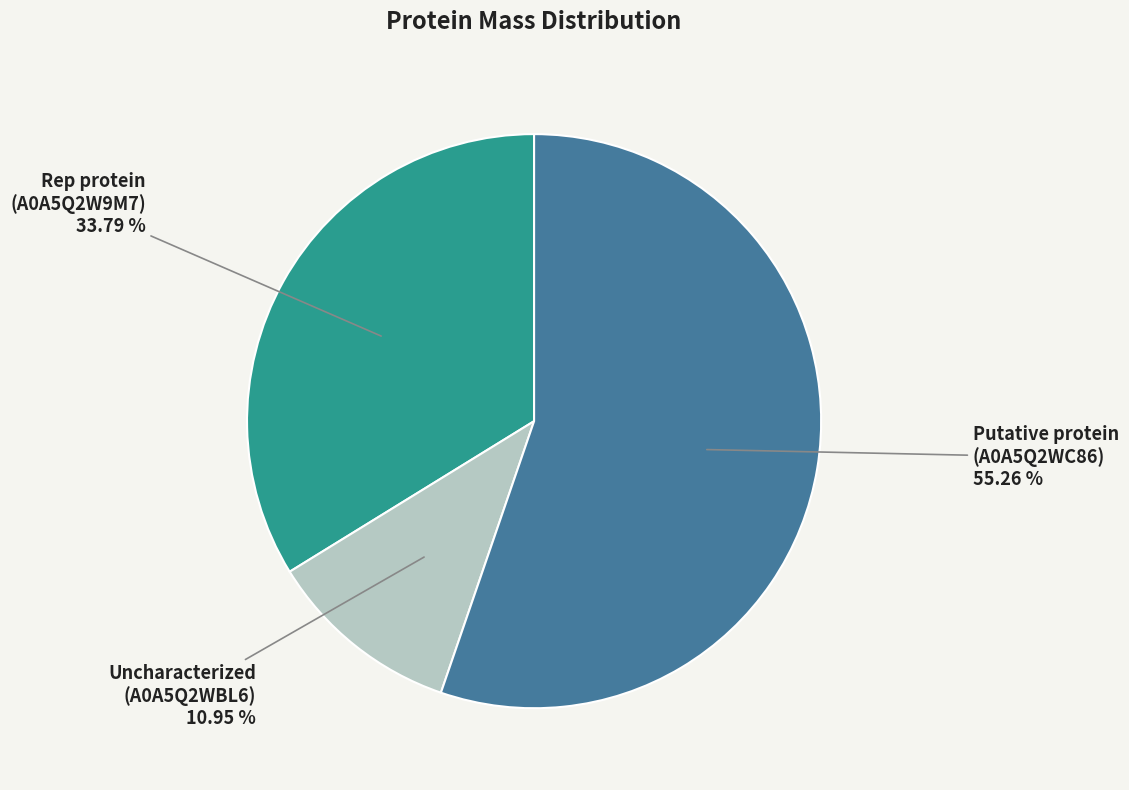

To the nearest percent, what is the difference between the largest and smallest slice percentages?

44%